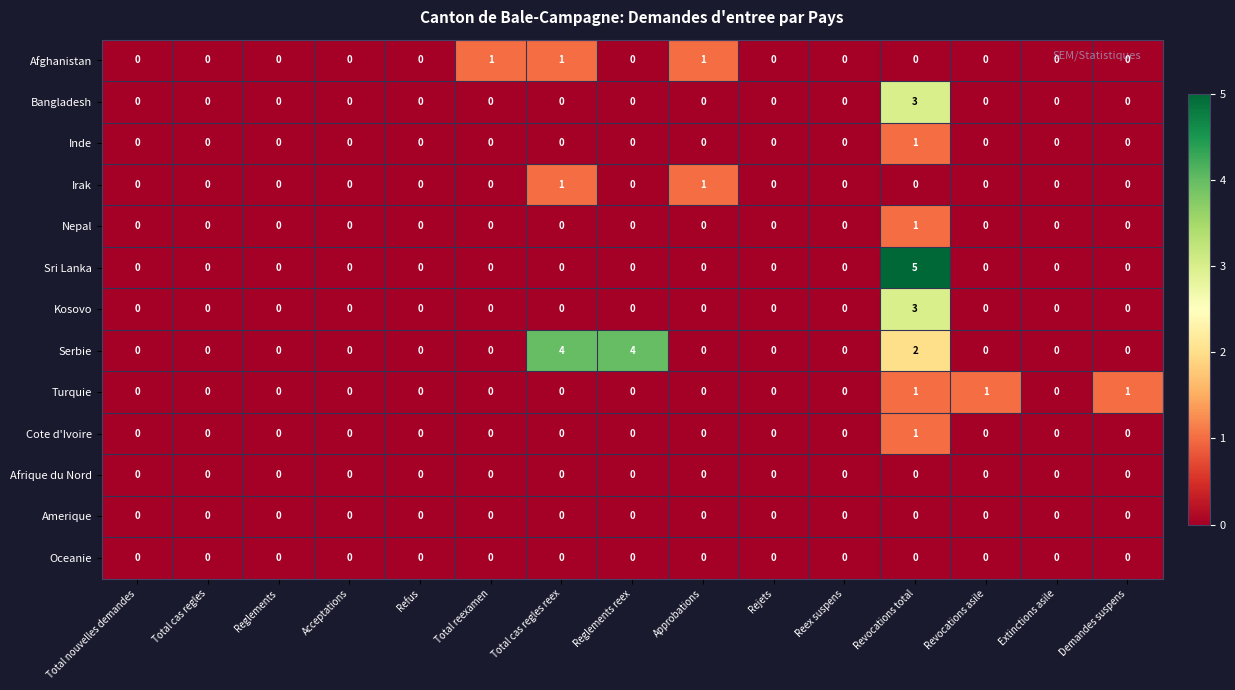

At how many categories does at least one series exceed 2?

3